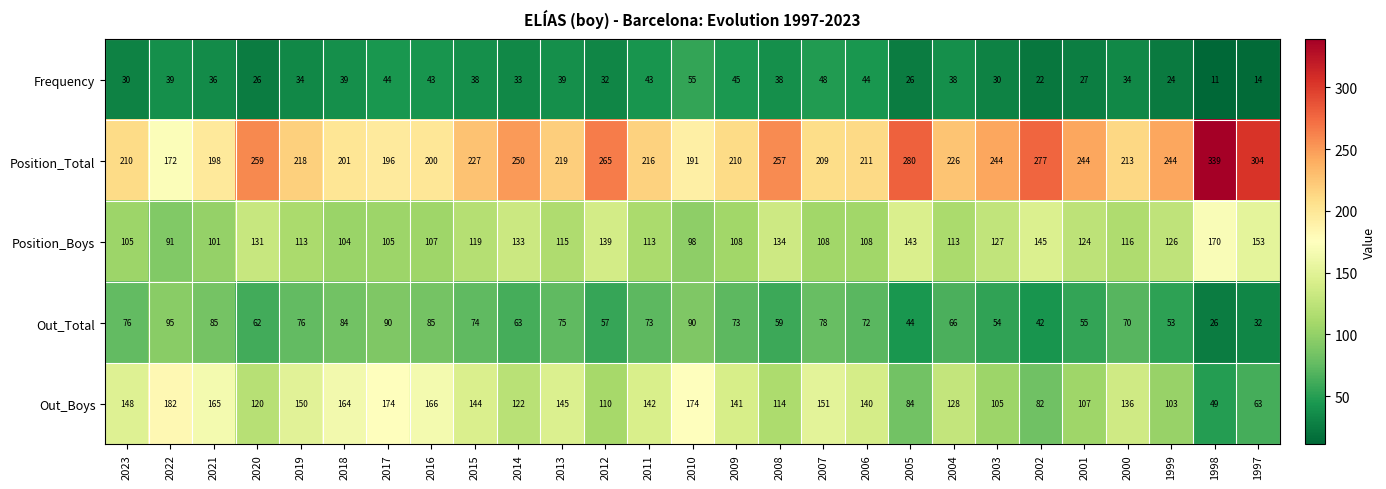

At how many categories does at least one series exceed 32?

27